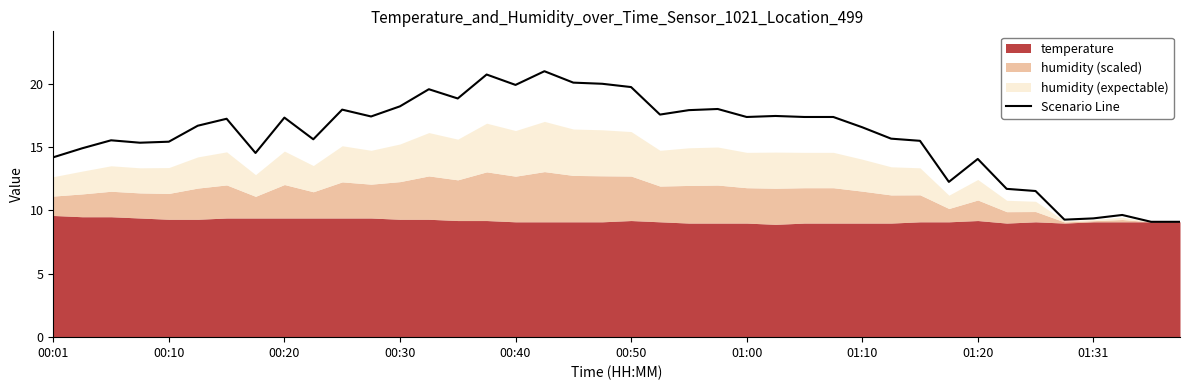

What is the lowest value of the Scenario Line series?

9.1